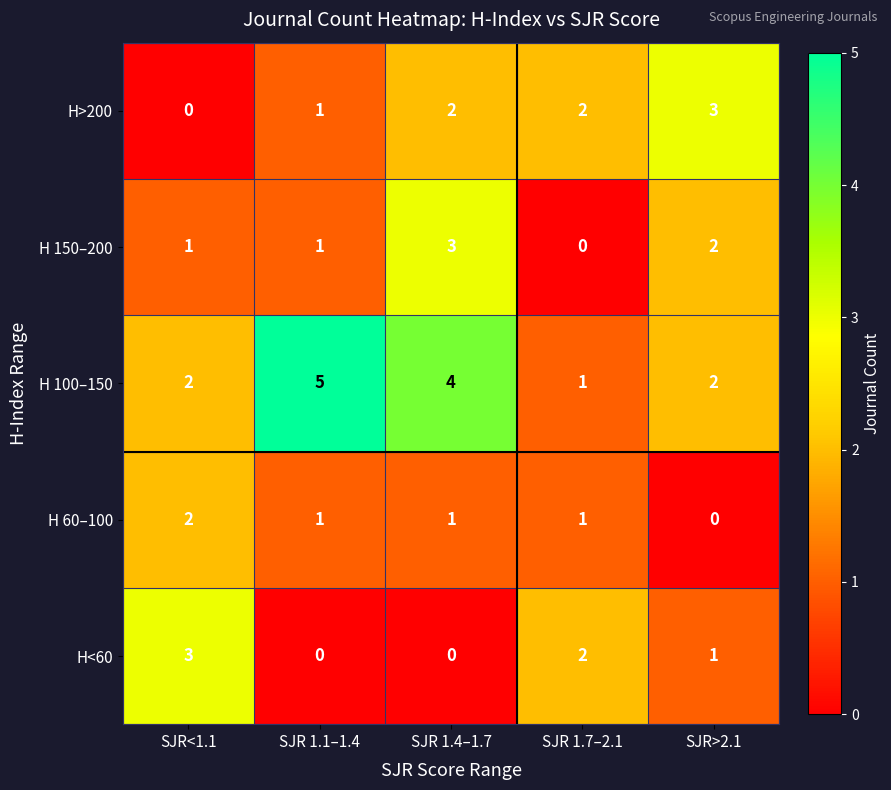

Which category has the highest value across all series?

SJR 1.1–1.4